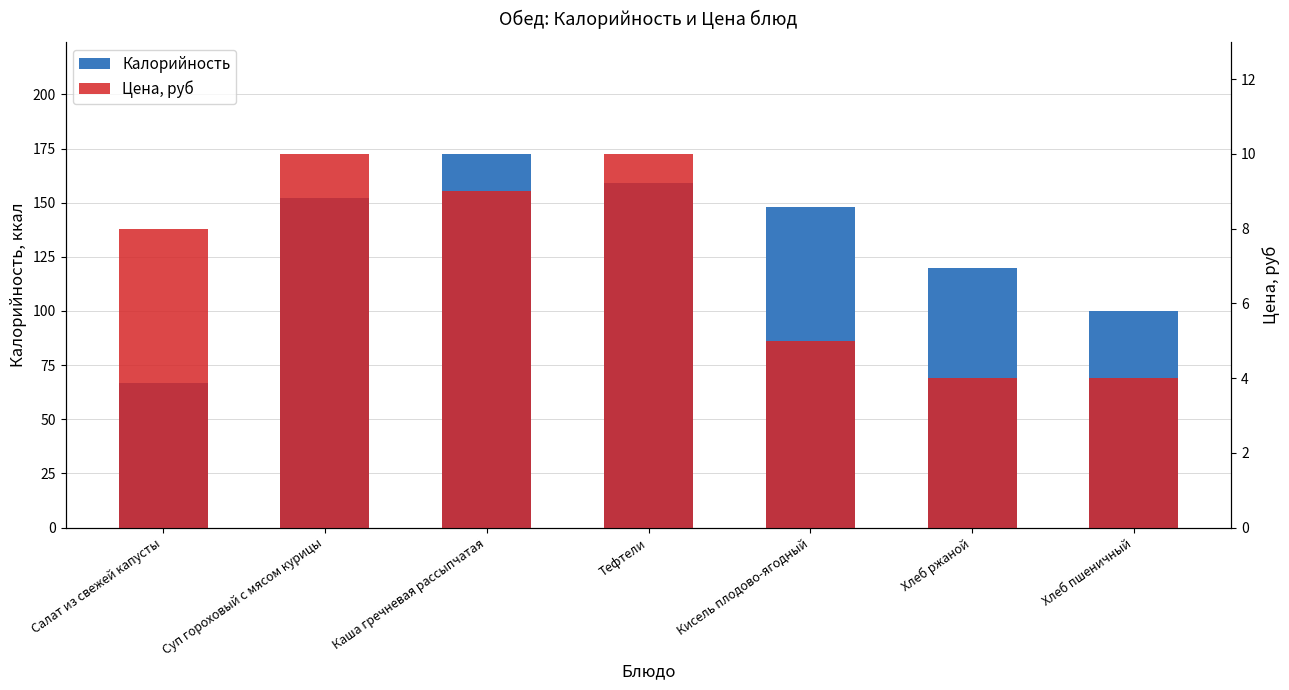

Count the Цена, руб values in the range 4 to 10.

7